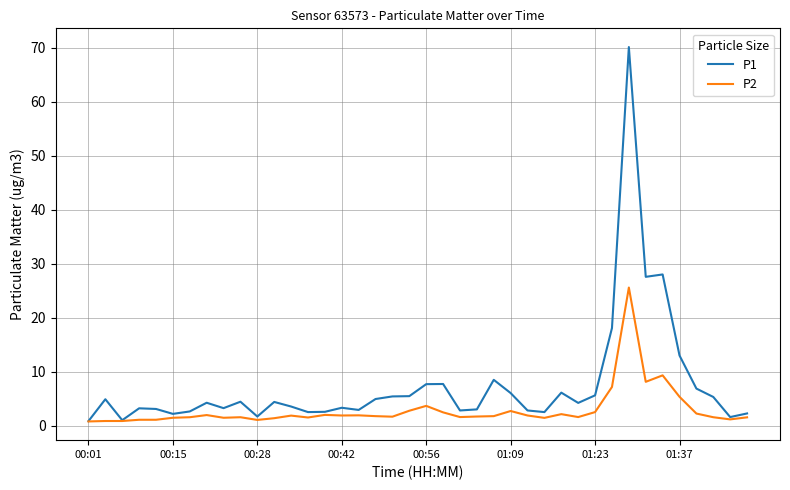

Rank the series by their maximum value, from lowest to highest.

P2, P1